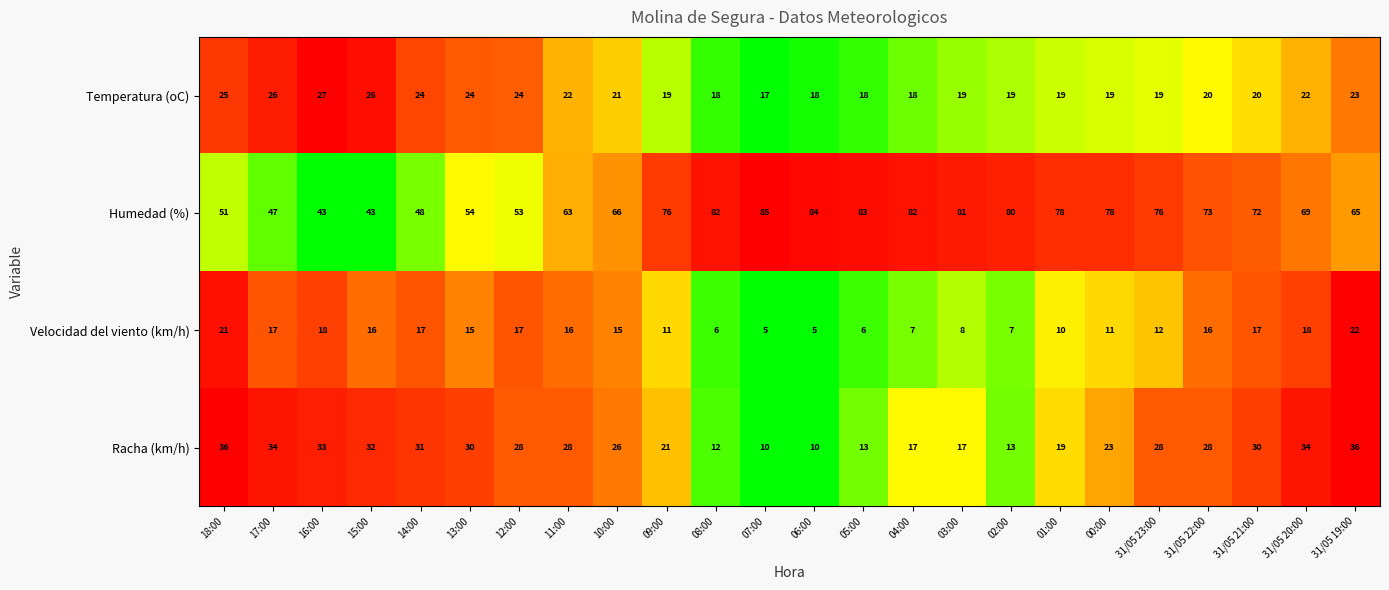

At which category does the chart reach its peak across all series?

07:00